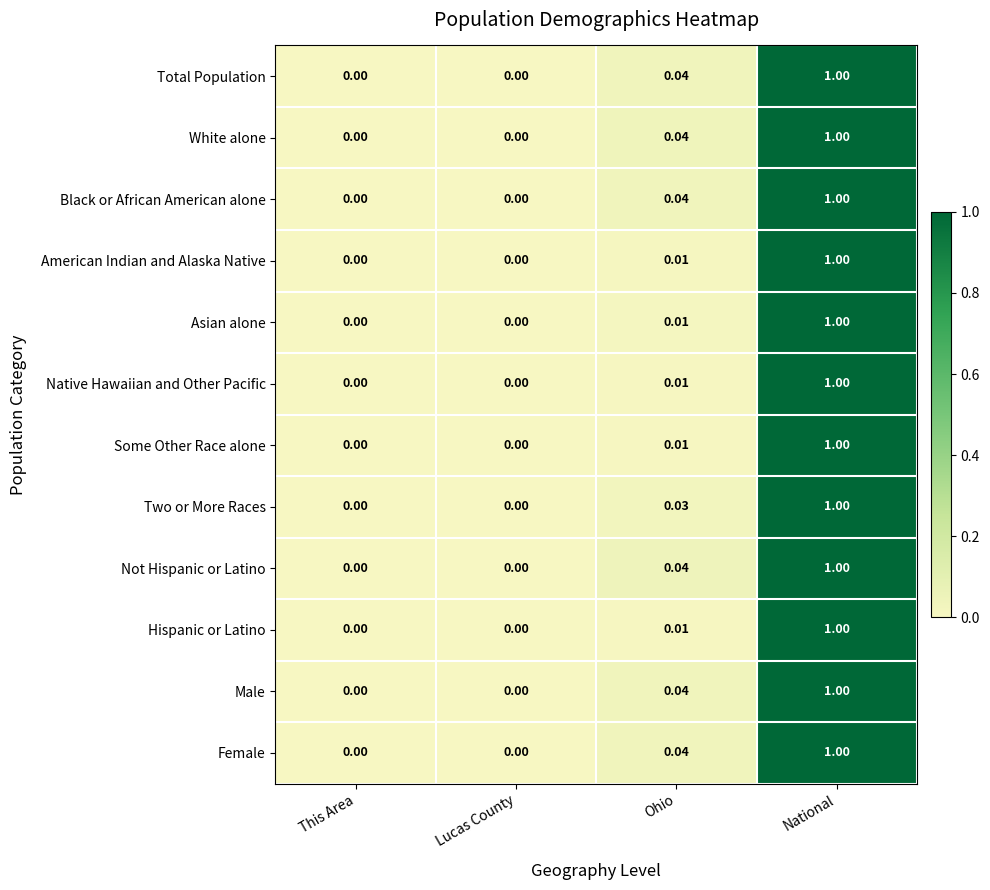

At which category is the sum across all series the highest?

National